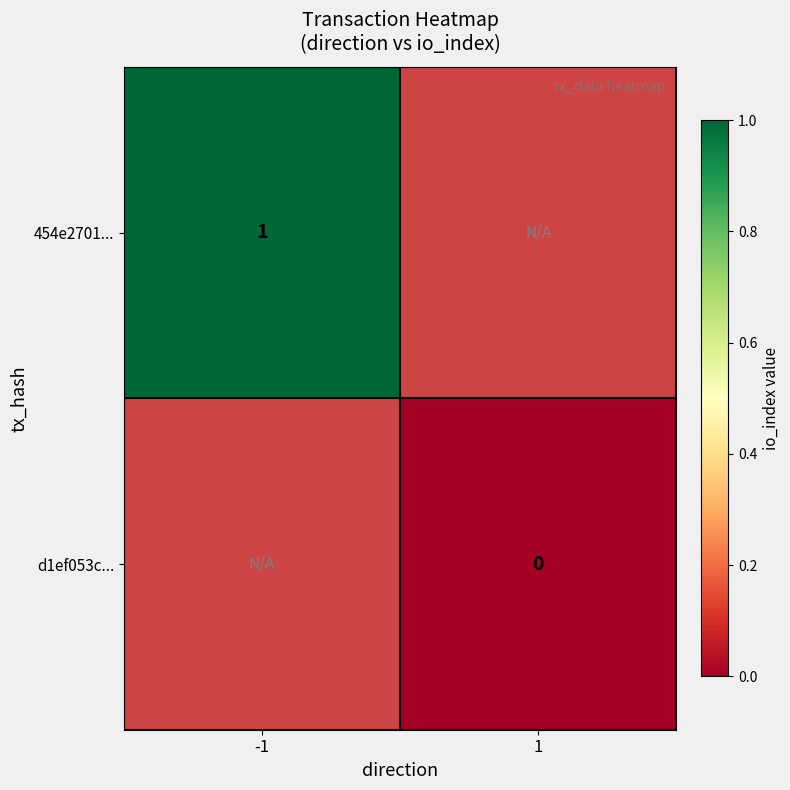

True or false: 454e2701... has a value of 1.8 at -1.

False